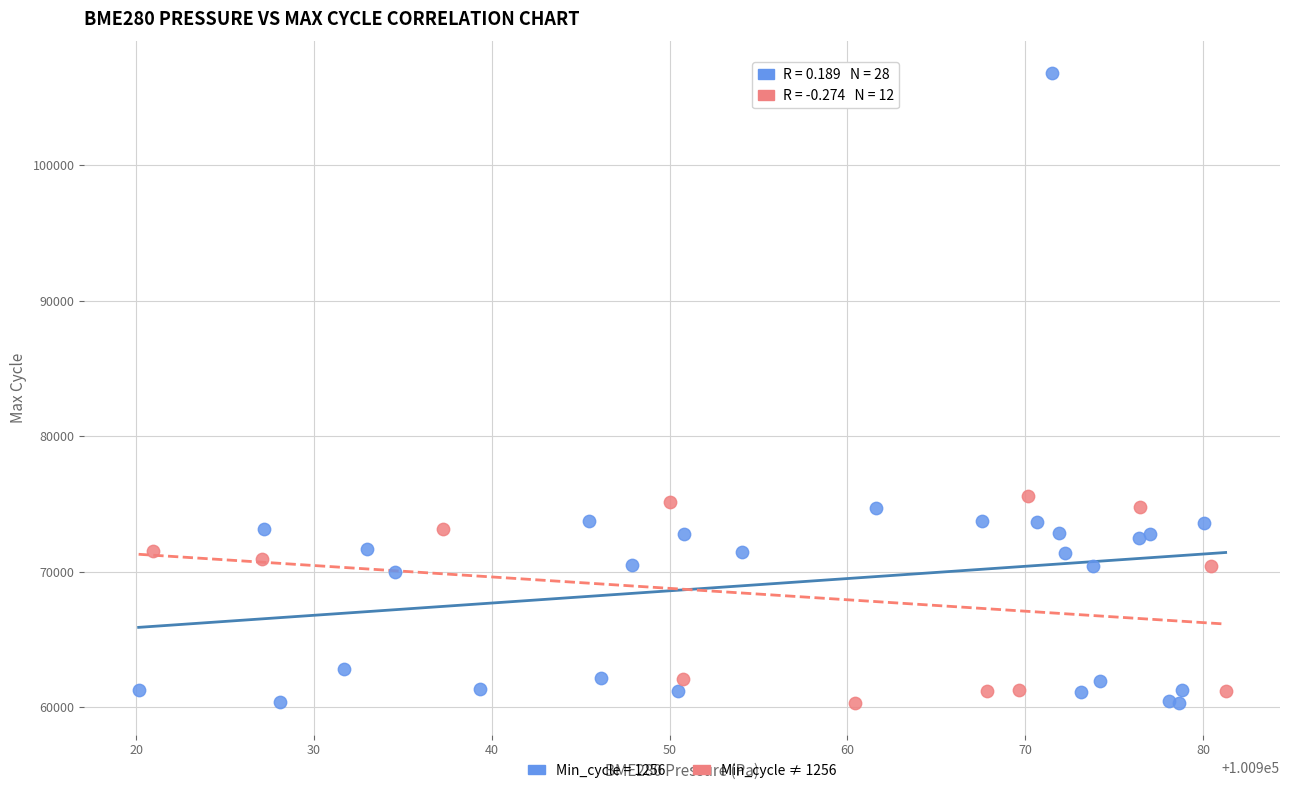

Which series contains the highest Y value?

Min_cycle = 1256